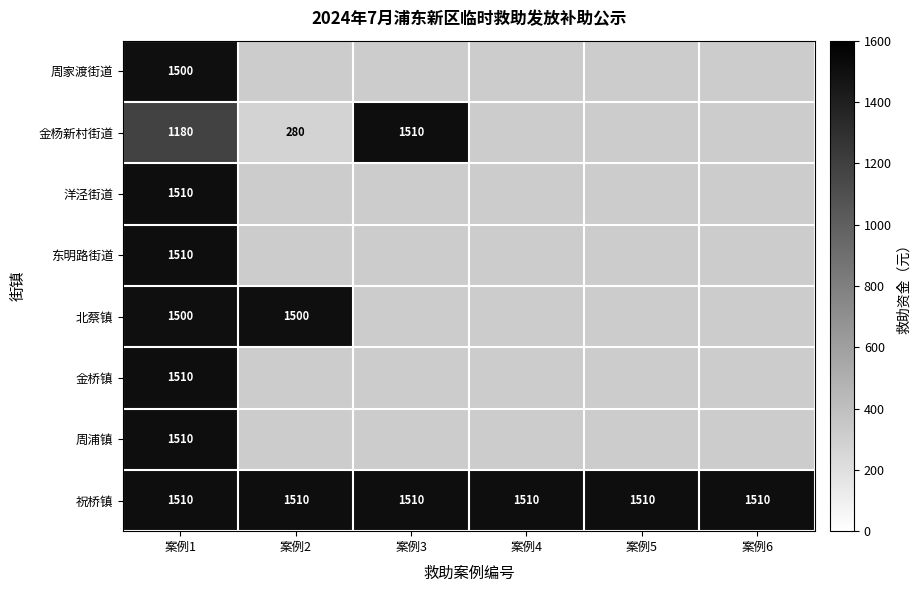

True or false: 祝桥镇 has a value of 1510 at 案例4.

True